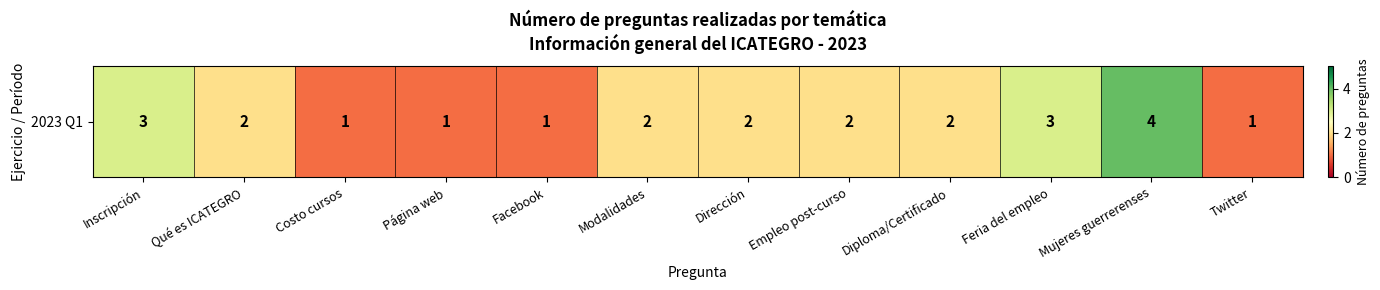

Reading left to right, what are all the values shown in this chart?

3	2	1	1	1	2	2	2	2	3	4	1